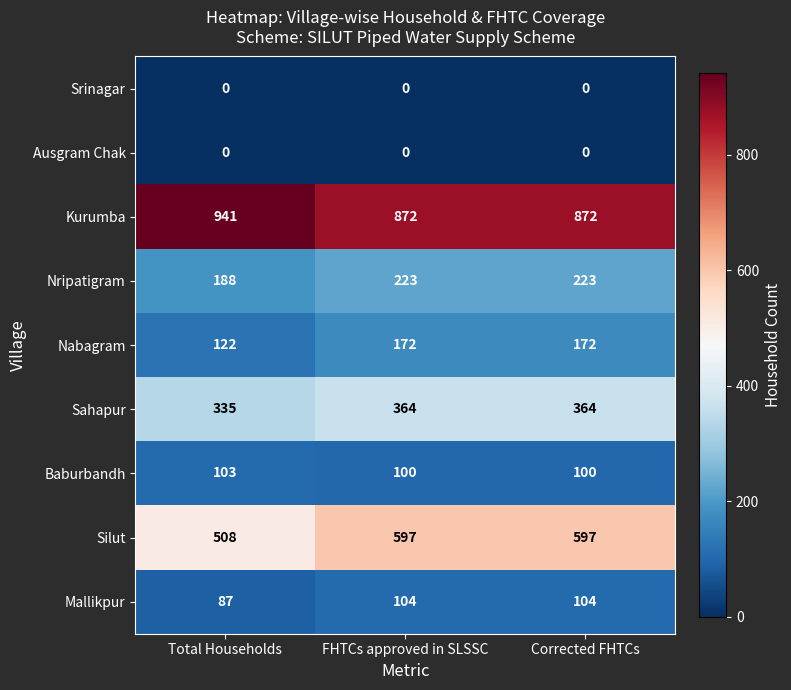

Reading left to right, extract all data points from this chart.

Srinagar: Total Households=0	FHTCs approved in SLSSC=0	Corrected FHTCs=0
Ausgram Chak: Total Households=0	FHTCs approved in SLSSC=0	Corrected FHTCs=0
Kurumba: Total Households=941	FHTCs approved in SLSSC=872	Corrected FHTCs=872
Nripatigram: Total Households=188	FHTCs approved in SLSSC=223	Corrected FHTCs=223
Nabagram: Total Households=122	FHTCs approved in SLSSC=172	Corrected FHTCs=172
Sahapur: Total Households=335	FHTCs approved in SLSSC=364	Corrected FHTCs=364
Baburbandh: Total Households=103	FHTCs approved in SLSSC=100	Corrected FHTCs=100
Silut: Total Households=508	FHTCs approved in SLSSC=597	Corrected FHTCs=597
Mallikpur: Total Households=87	FHTCs approved in SLSSC=104	Corrected FHTCs=104